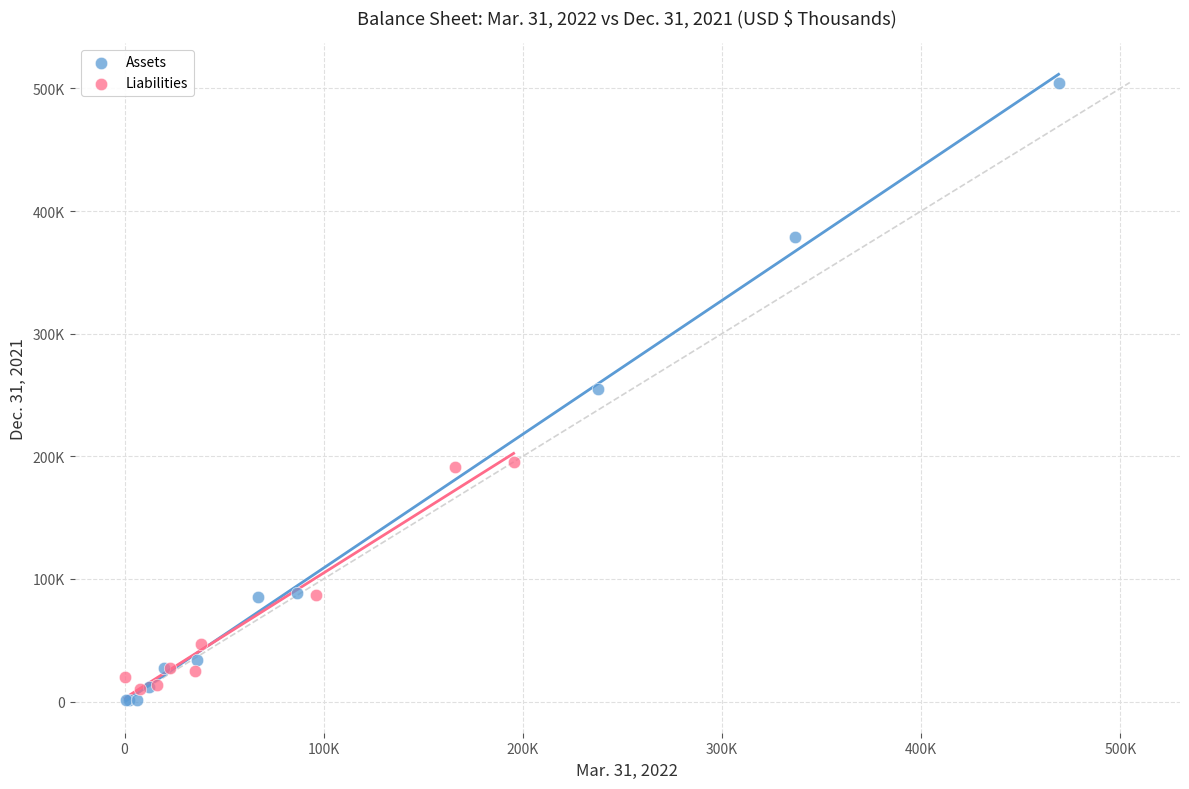

What are all the series names shown in the legend?

Assets, Liabilities